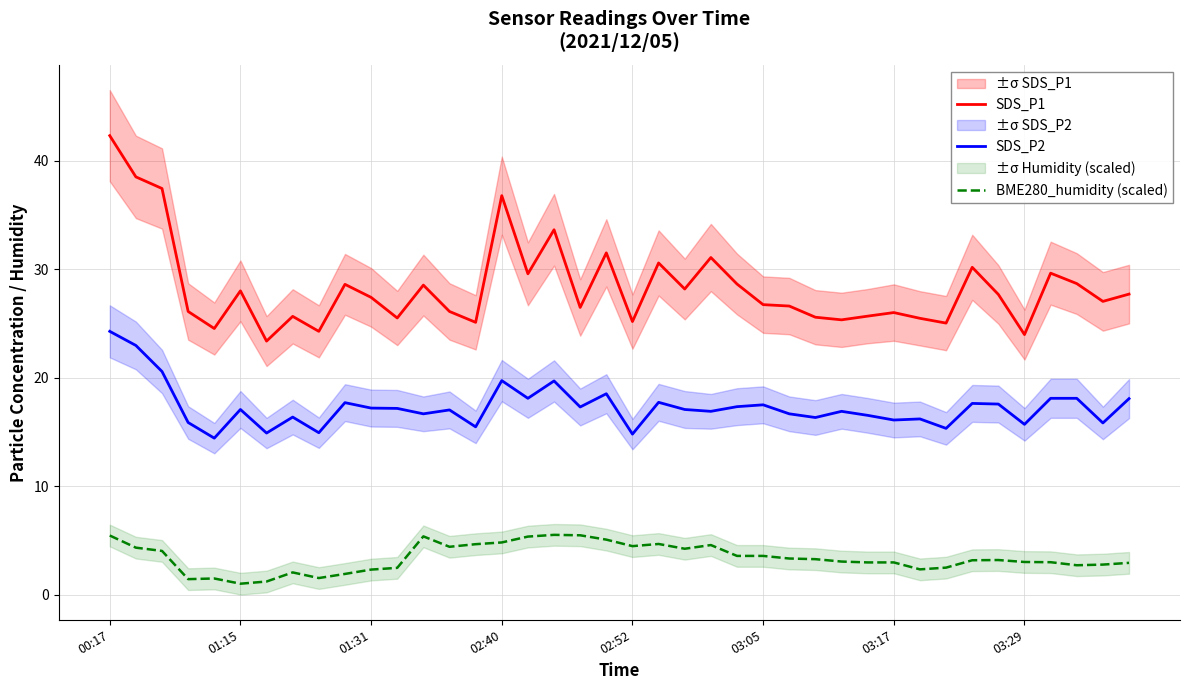

The SDS_P1 series shows 13.6 at 01:15. True or false?

False